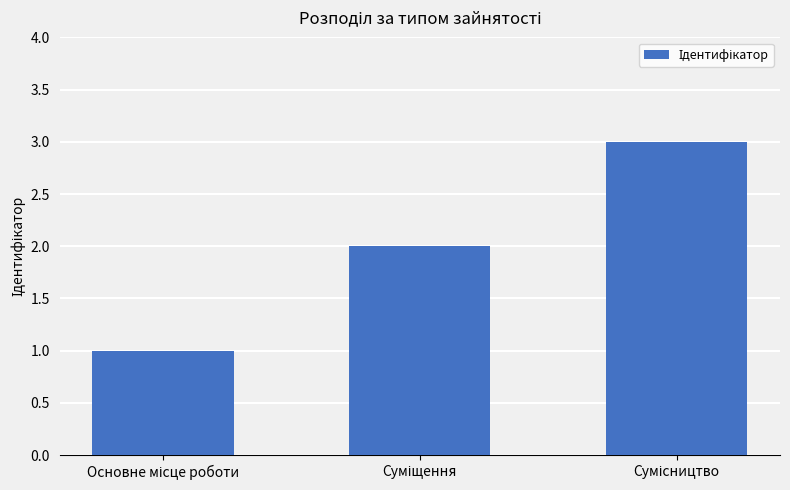

Reading left to right, extract all data points from this chart.

1	2	3